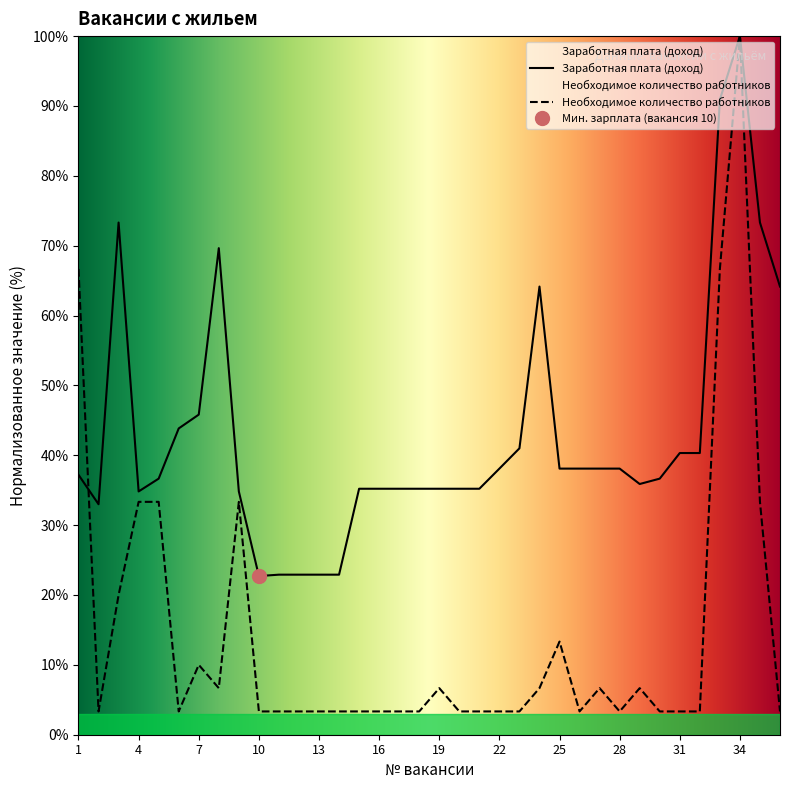

How many data points in Заработная плата (доход) are less than 37?

18